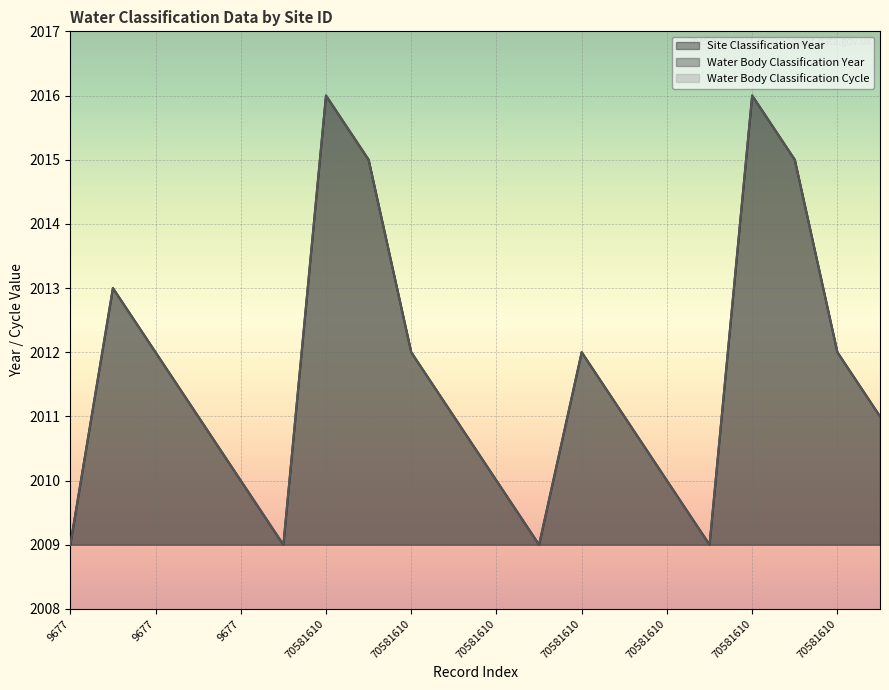

In Site Classification Year, how many points are lower than both neighbors (excluding endpoints)?

3